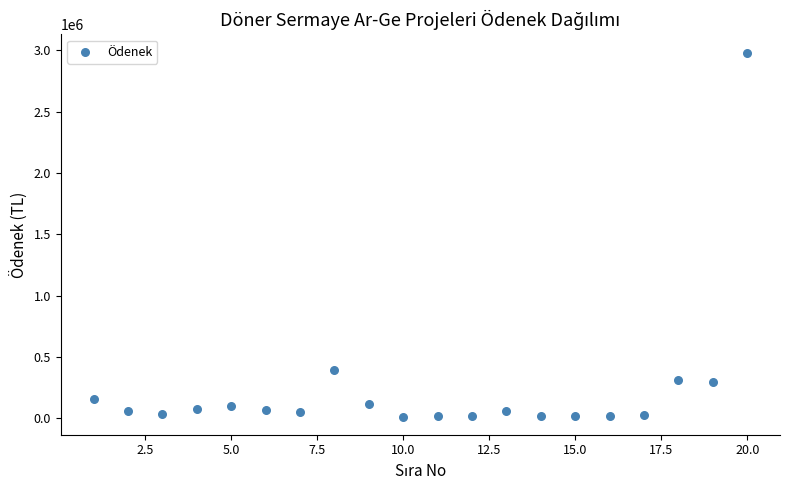

What Y value in the scatter plot is closest to 1498850?

394000